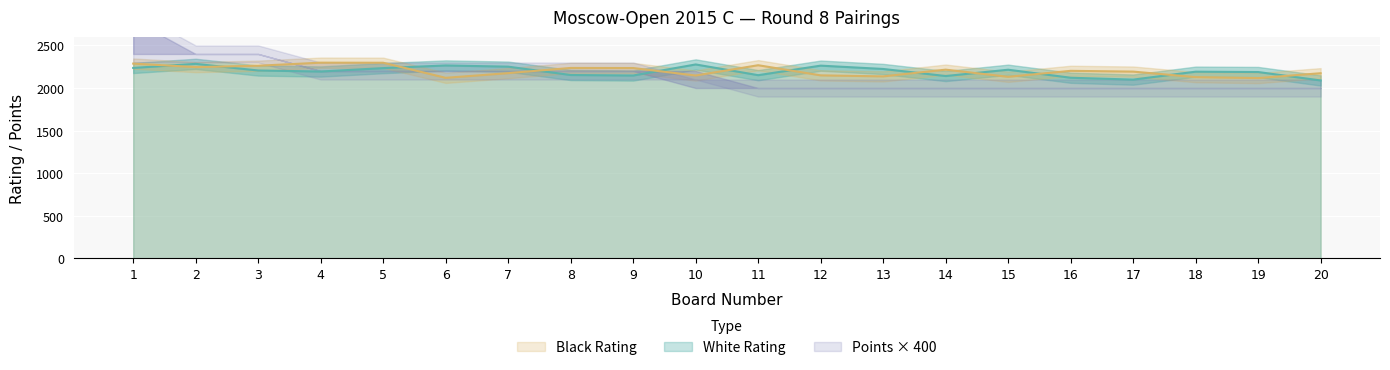

Where is the first local minimum for Black Rating?

2